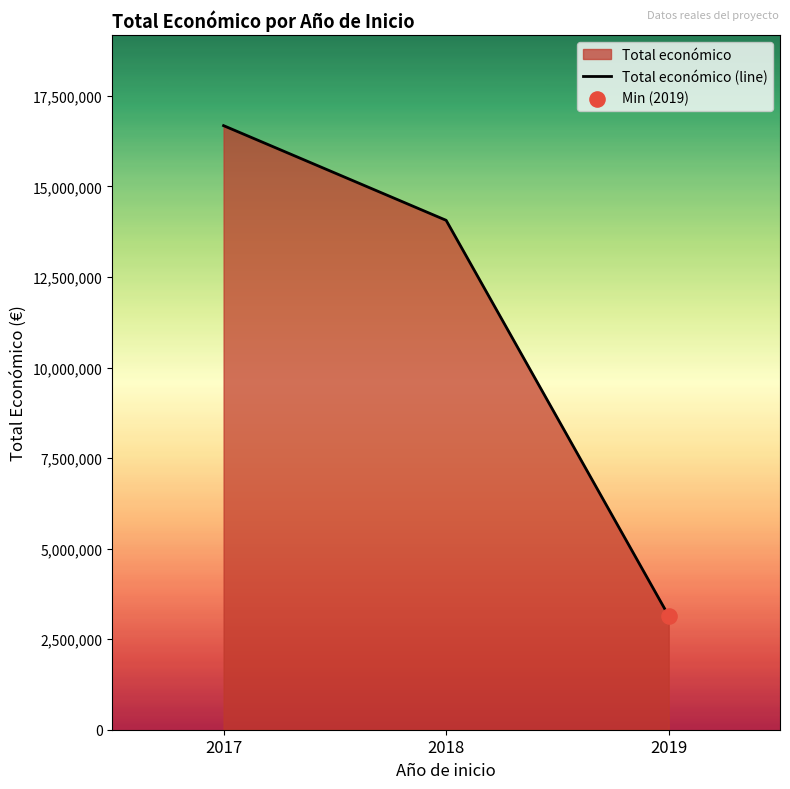

Which has a higher value, 2018 or 2017?

2017